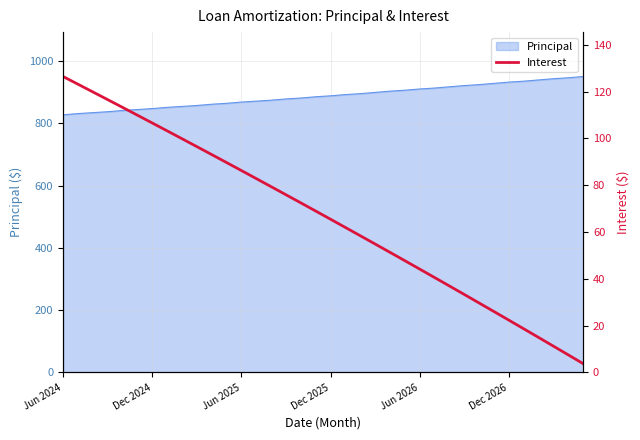

What is the maximum value for Principal?

950